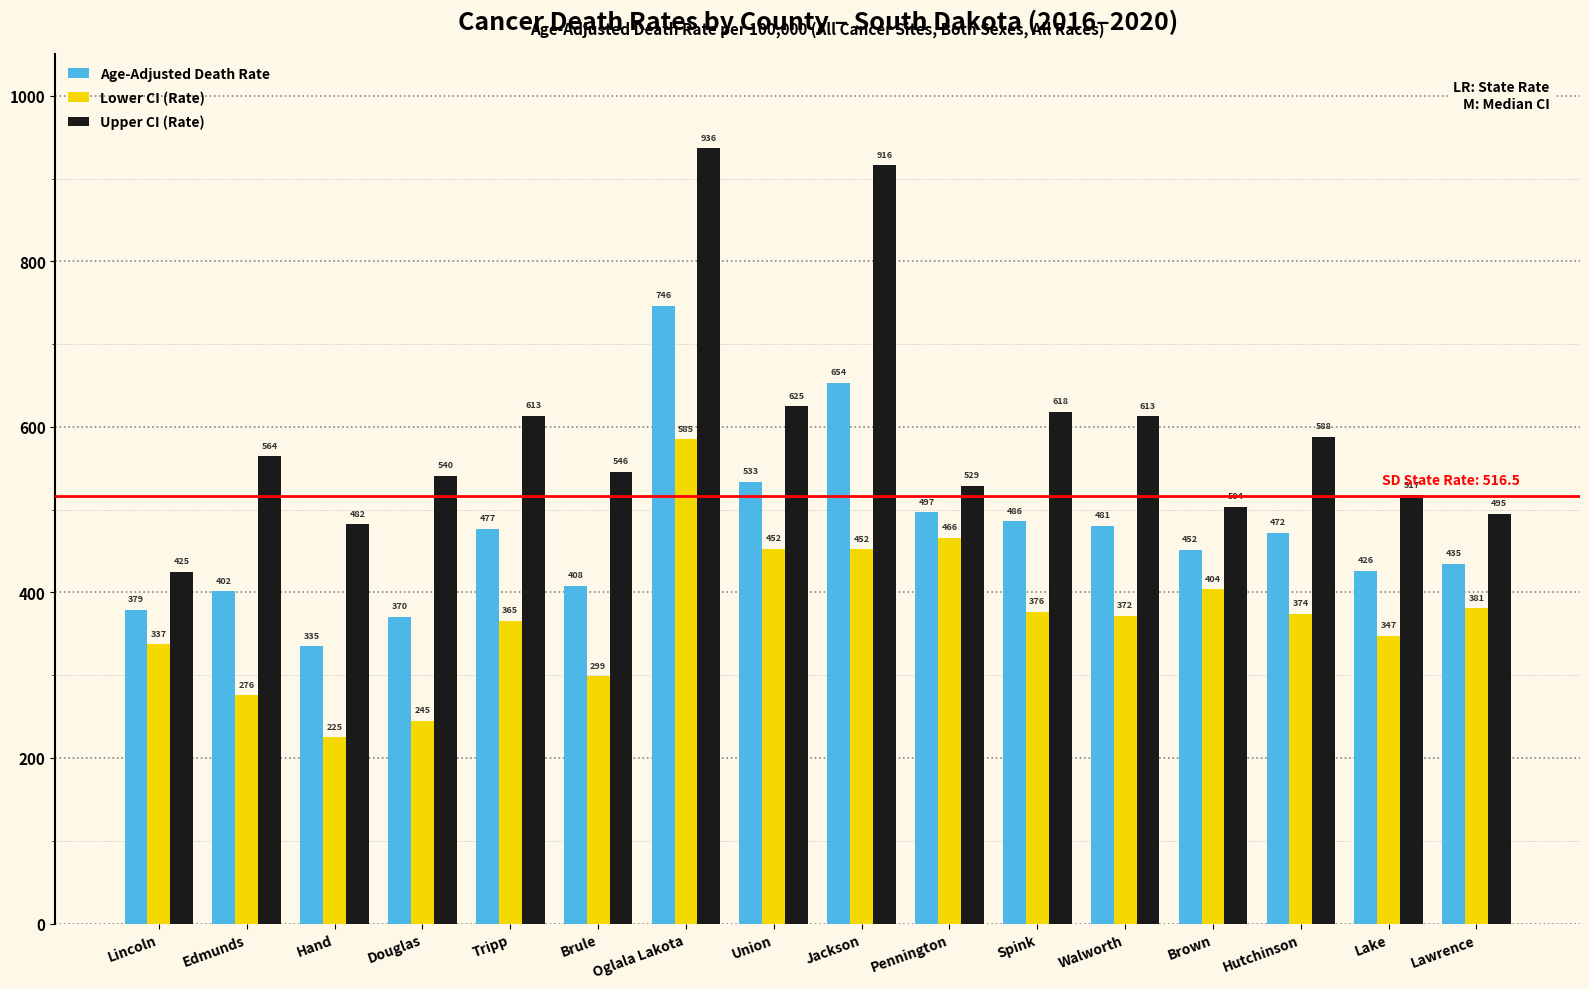

At which category is the sum across all series the highest?

Oglala Lakota